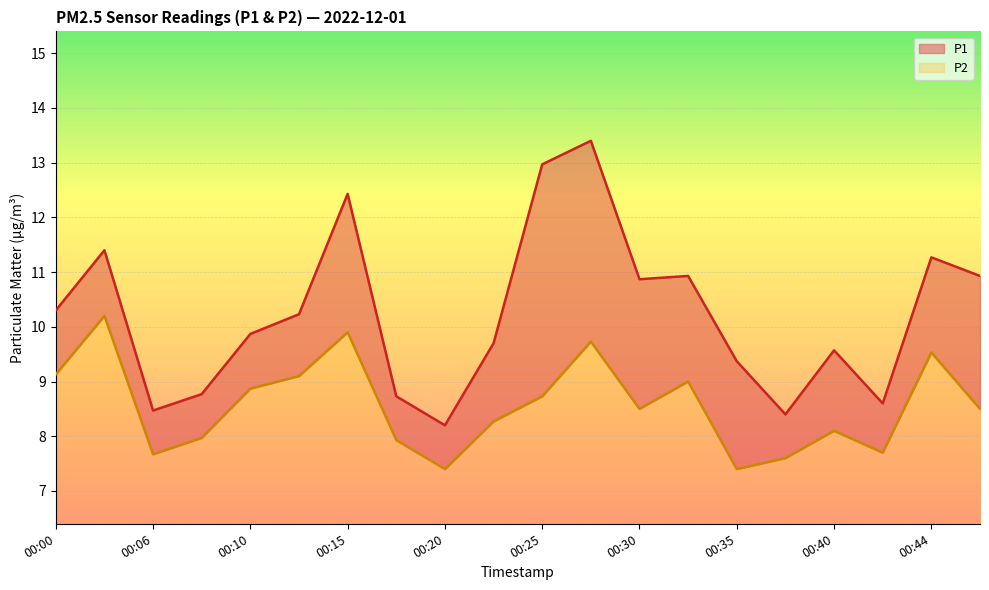

What is the greatest value displayed?

13.4